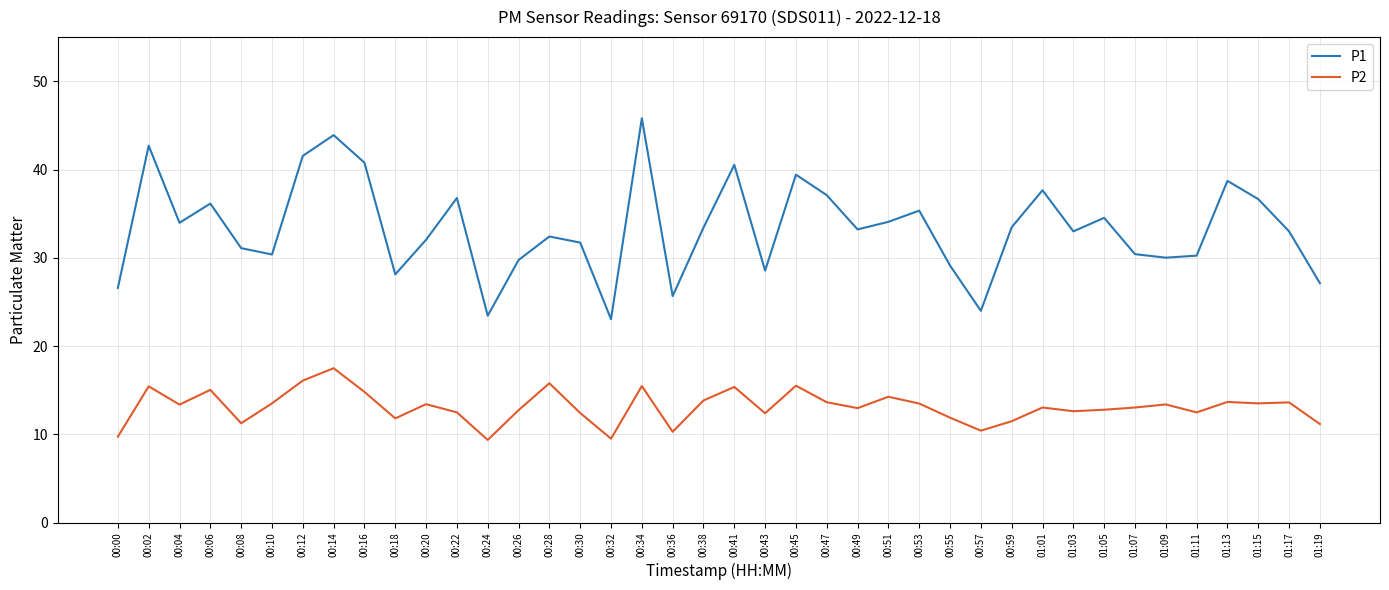

What is the difference between the P1 values at 01:17 and 00:49?

0.2